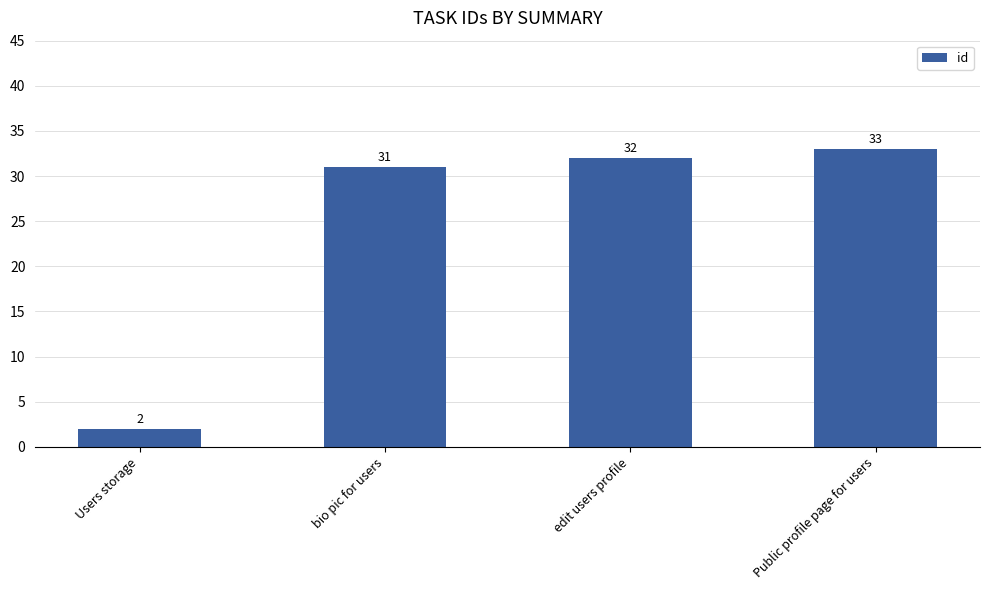

What value does the data have at edit users profile, to the nearest 10?

30